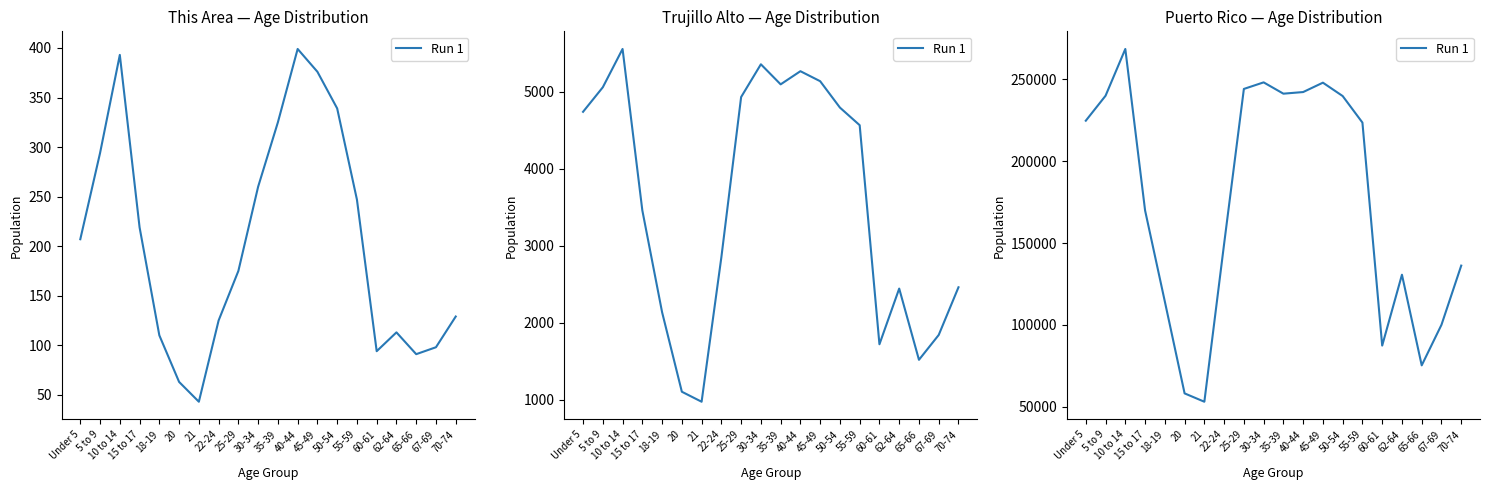

How many data points are above 223607?

9